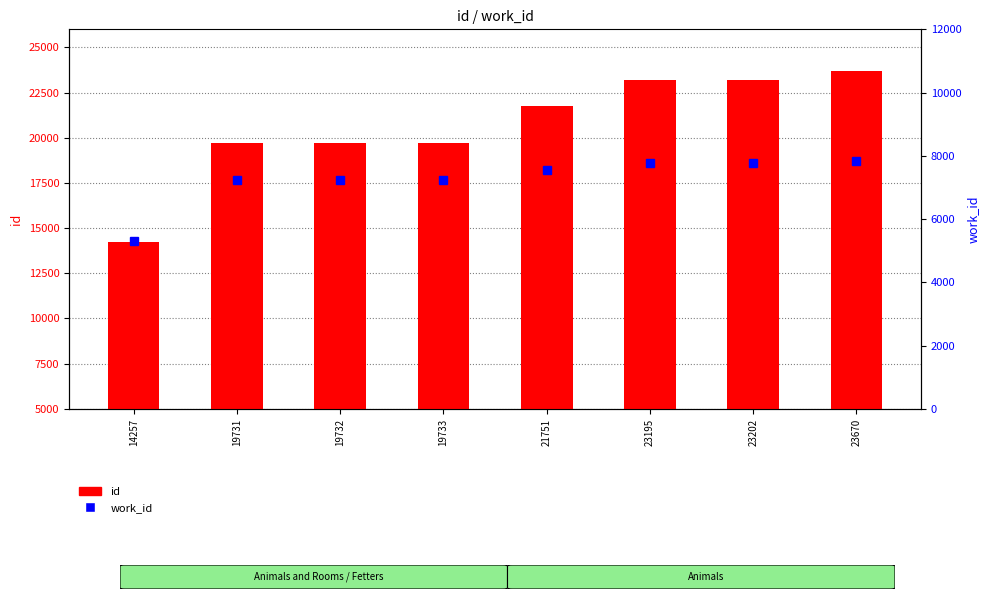

Which category has the lowest value in the id series?

14257